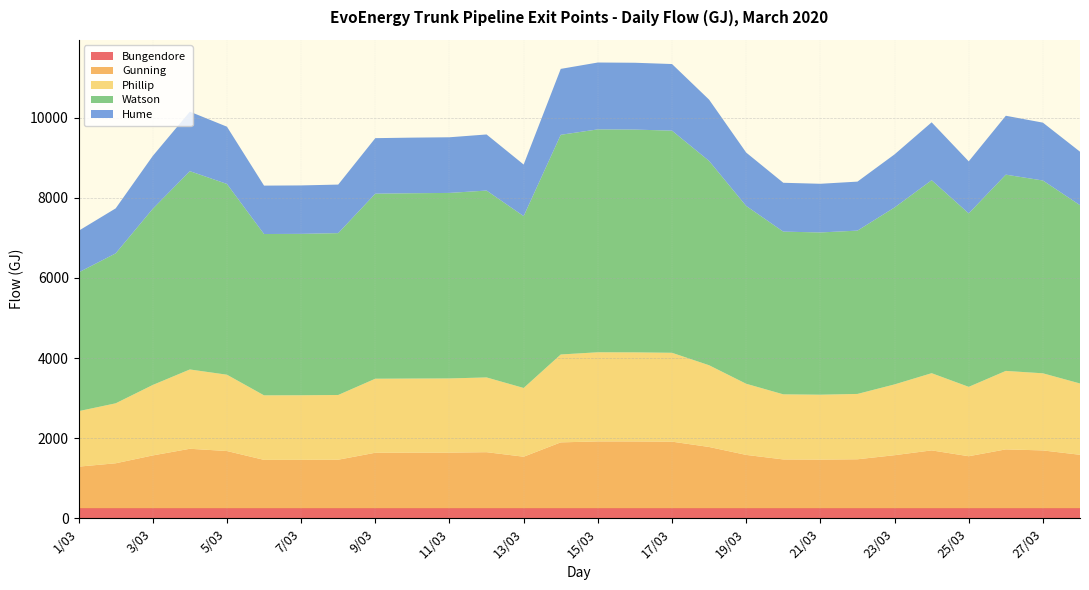

Reading right to left, what are all the values shown in this chart?

Bungendore: 28/03=250	27/03=250	26/03=250	25/03=250	24/03=250	23/03=250	22/03=250	21/03=250	20/03=250	19/03=250	18/03=250	17/03=250	16/03=250	15/03=250	14/03=250	13/03=250	12/03=250	11/03=250	10/03=250	9/03=250	8/03=250	7/03=250	6/03=250	5/03=250	4/03=250	3/03=250	2/03=250	1/03=250
Gunning: 28/03=1335	27/03=1444	26/03=1470	25/03=1299	24/03=1445	23/03=1325	22/03=1223	21/03=1215	20/03=1219	19/03=1332	18/03=1530	17/03=1663	16/03=1668	15/03=1669	14/03=1645	13/03=1287	12/03=1400	11/03=1389	10/03=1388	9/03=1386	8/03=1212	7/03=1209	6/03=1208	5/03=1429	4/03=1485	3/03=1319	2/03=1123	1/03=1039
Phillip: 28/03=1780	27/03=1925	26/03=1959	25/03=1732	24/03=1927	23/03=1767	22/03=1631	21/03=1620	20/03=1625	19/03=1776	18/03=2040	17/03=2218	16/03=2224	15/03=2225	14/03=2194	13/03=1716	12/03=1866	11/03=1852	10/03=1850	9/03=1848	8/03=1616	7/03=1612	6/03=1611	5/03=1905	4/03=1980	3/03=1759	2/03=1497	1/03=1385
Watson: 28/03=4451	27/03=4813	26/03=4899	25/03=4330	24/03=4817	23/03=4417	22/03=4077	21/03=4050	20/03=4062	19/03=4439	18/03=5100	17/03=5545	16/03=5561	15/03=5564	14/03=5484	13/03=4290	12/03=4665	11/03=4631	10/03=4626	9/03=4619	8/03=4040	7/03=4029	6/03=4027	5/03=4762	4/03=4950	3/03=4398	2/03=3743	1/03=3463
Hume: 28/03=1335	27/03=1444	26/03=1470	25/03=1299	24/03=1445	23/03=1325	22/03=1223	21/03=1215	20/03=1219	19/03=1332	18/03=1530	17/03=1663	16/03=1668	15/03=1669	14/03=1645	13/03=1287	12/03=1400	11/03=1389	10/03=1388	9/03=1386	8/03=1212	7/03=1209	6/03=1208	5/03=1429	4/03=1485	3/03=1319	2/03=1123	1/03=1039